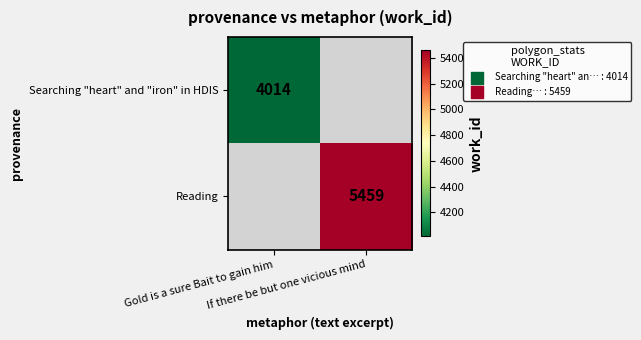

Count the number of categories in the chart.

2